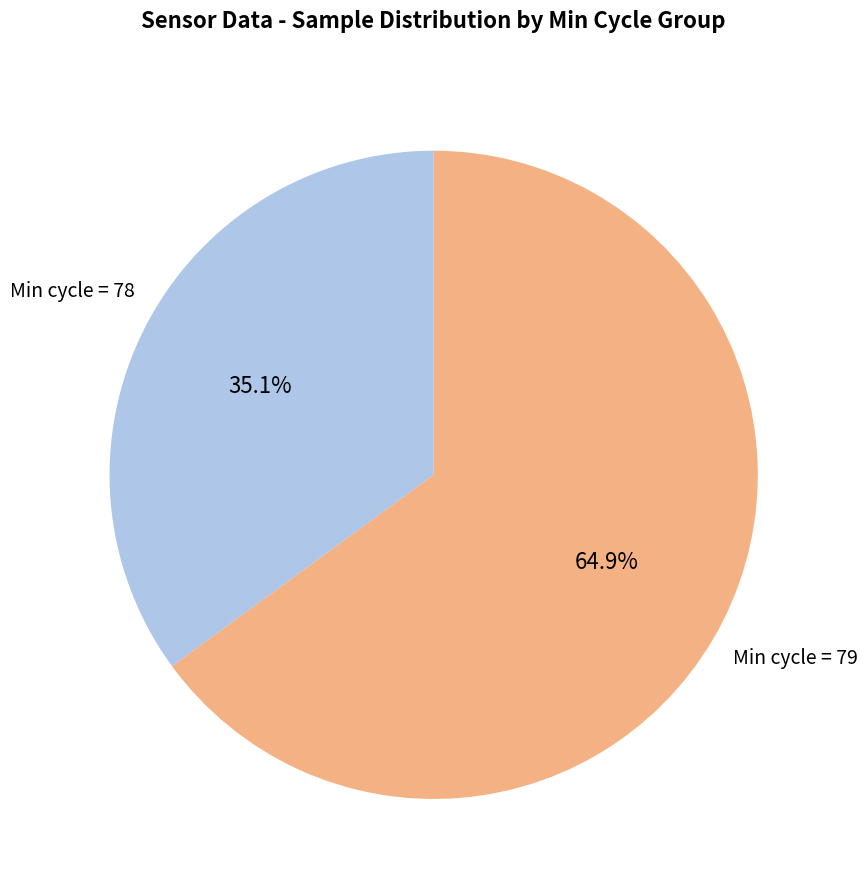

How many segments does this pie chart have?

2